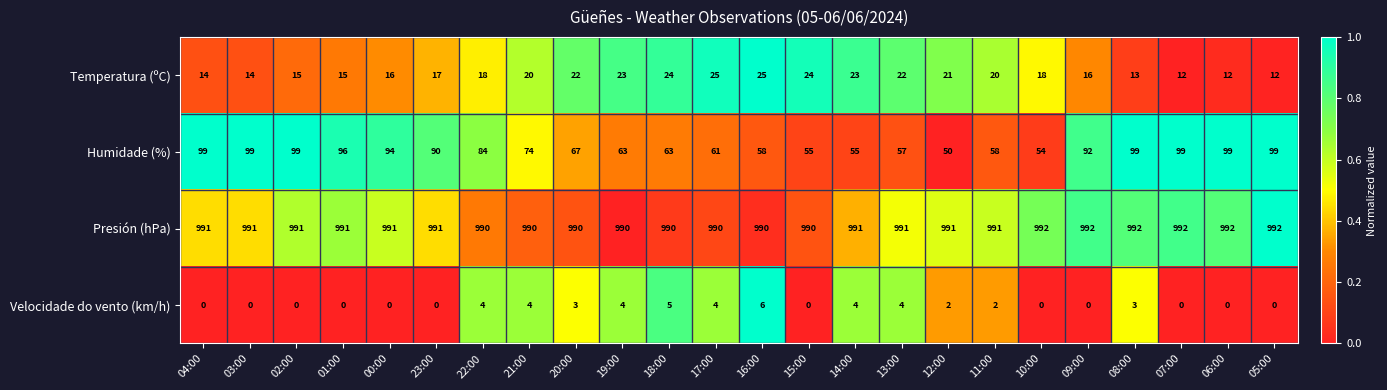

The Temperatura (ºC) series shows 15 at 01:00. True or false?

True